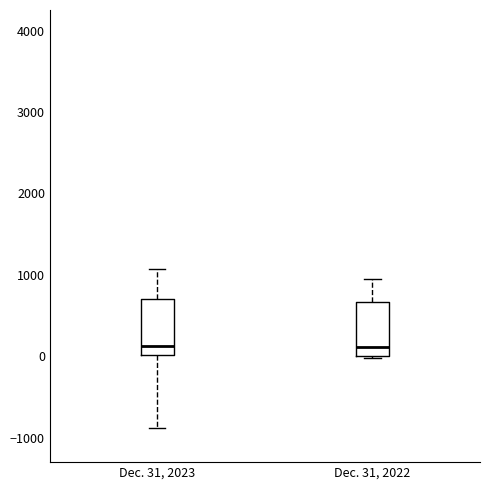

Where does the median line of the box for Dec. 31, 2023 sit on the y-axis? The values are not printed on the chart, so give them approximately, as read against the axis.

100